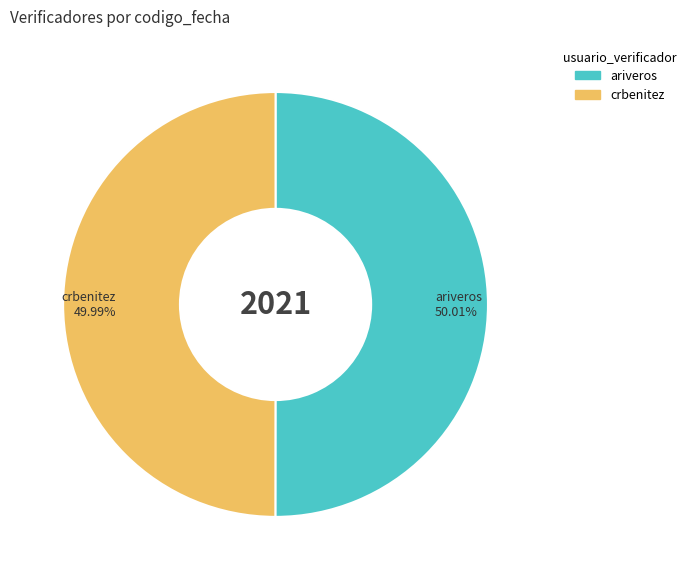

What is the ratio of the value at crbenitez to the value at ariveros?

1.0